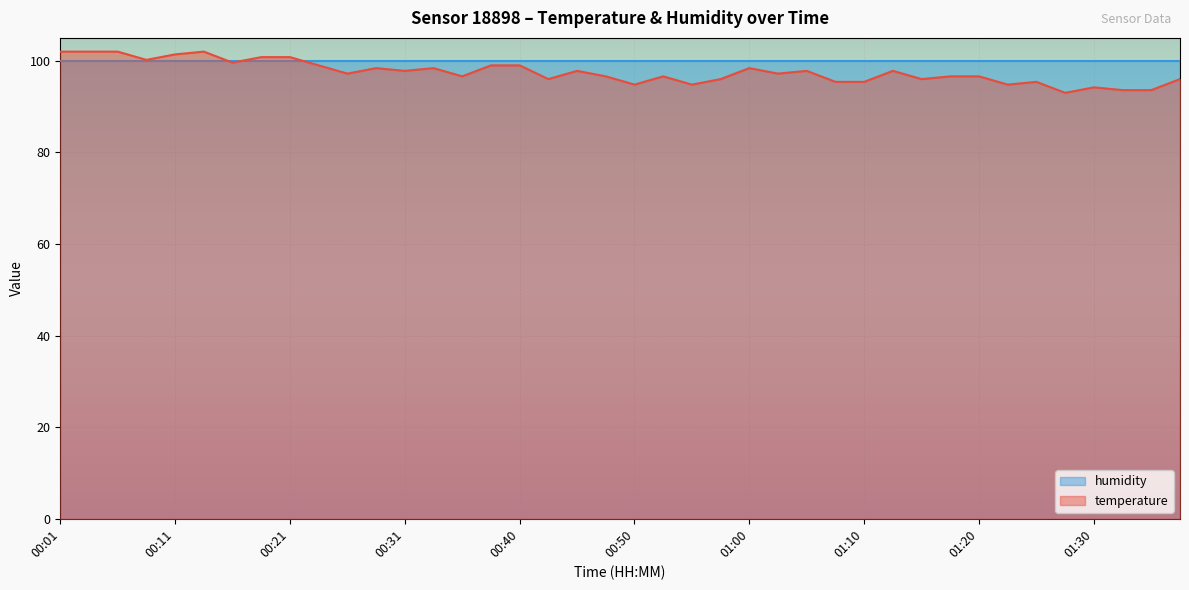

What is the difference between the second highest and minimum values?

9.0